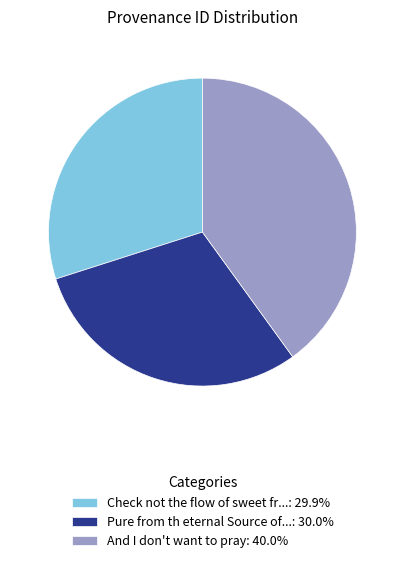

What is the ratio of the value at Check not the flow of sweet fr...: 29.9% to the value at Pure from th eternal Source of...: 30.0%?

1.0